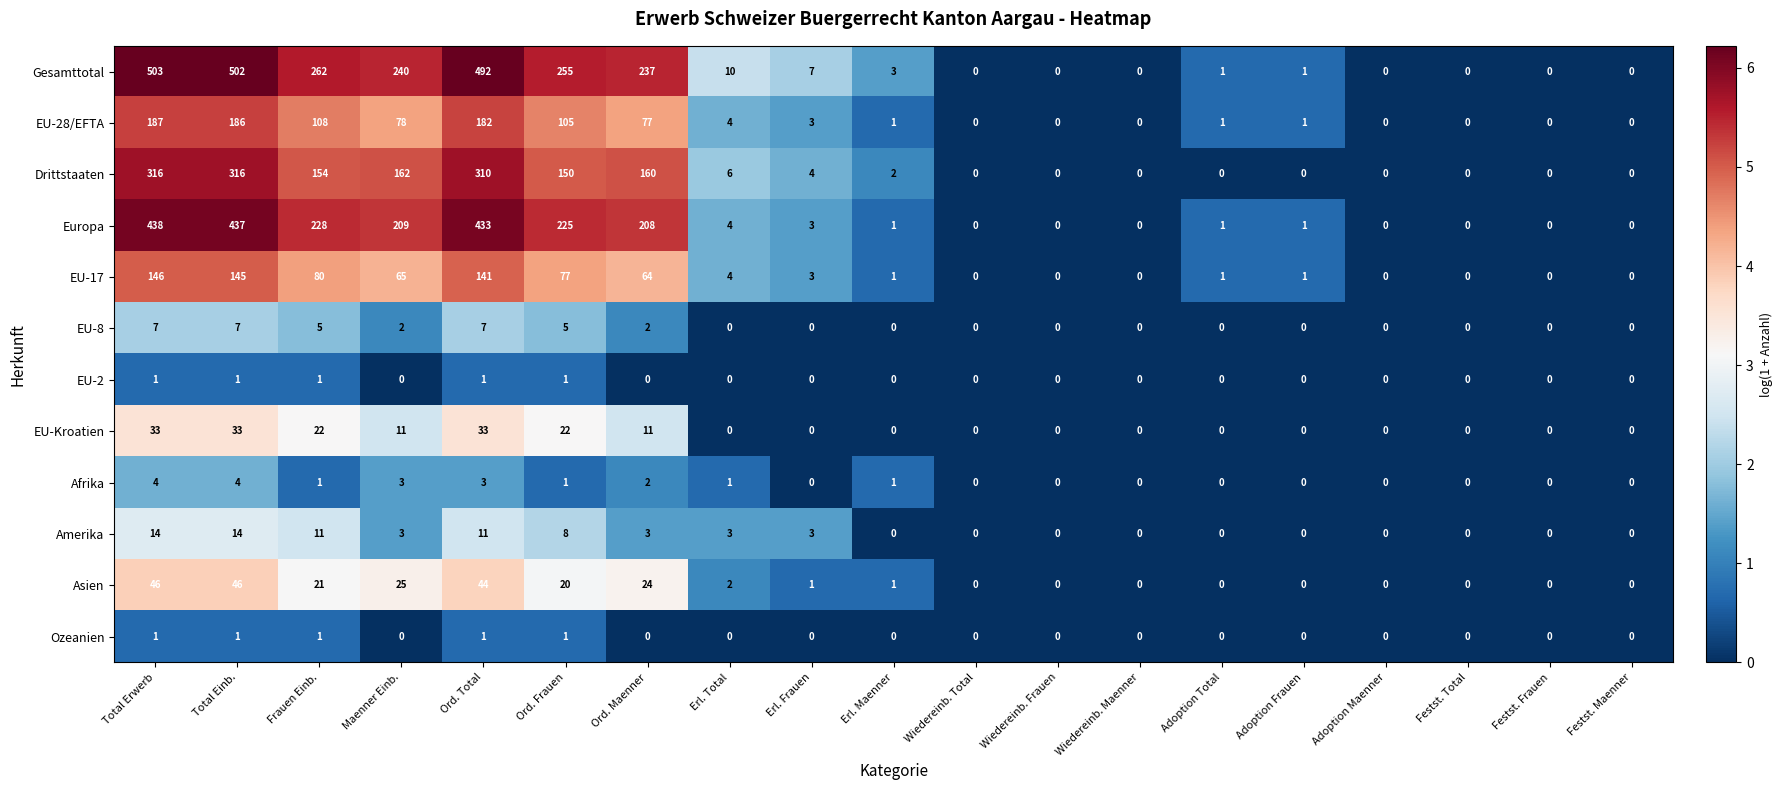

Is it true that EU-17 equals 0 at Adoption Maenner?

True